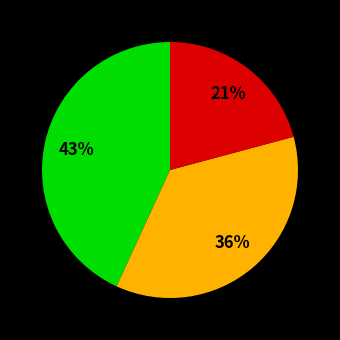

To the nearest percent, what is the difference between the largest and smallest slice percentages?

22%